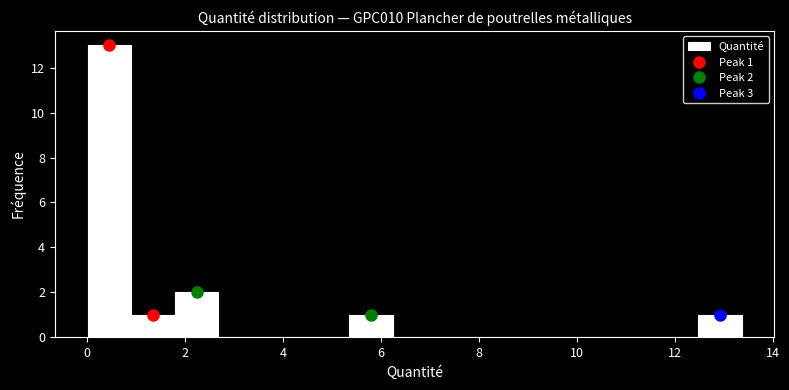

Over which range of the x-axis is the bar tallest?

0.0 to 1.0